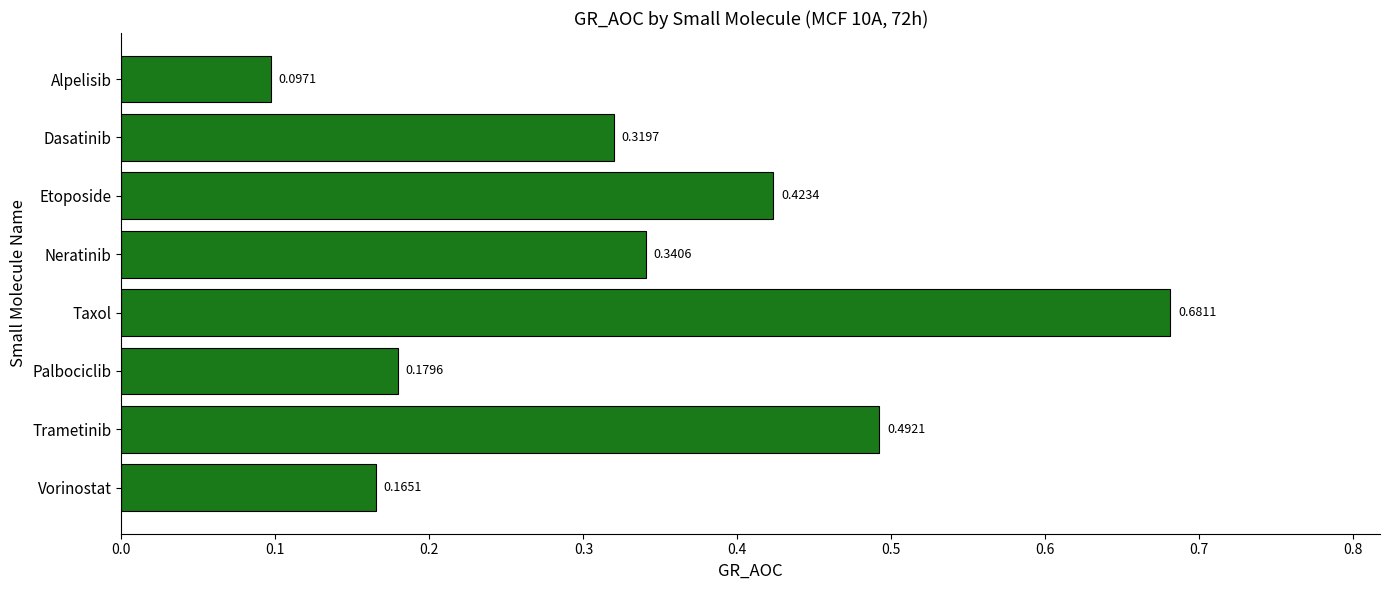

What is the difference between the maximum and minimum values?

0.6